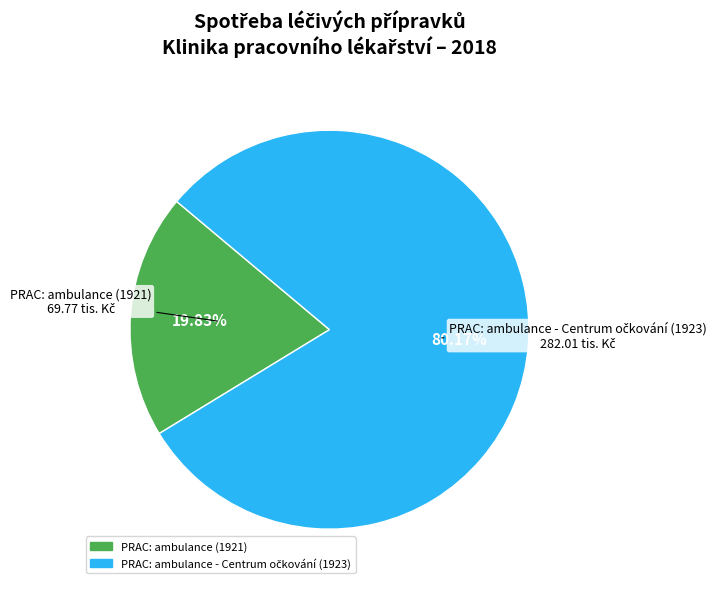

Is there a majority slice in this chart?

Yes